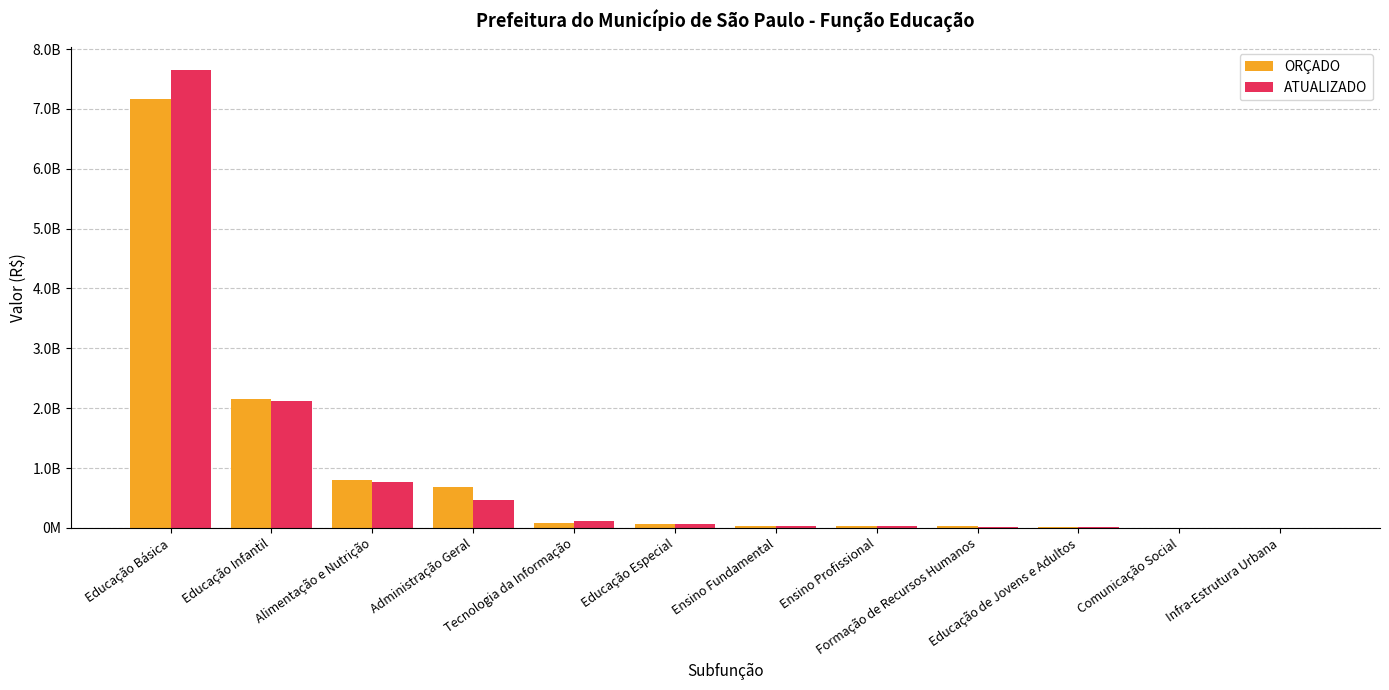

The ATUALIZADO series shows 2127888850.6 at Educação Infantil. True or false?

True